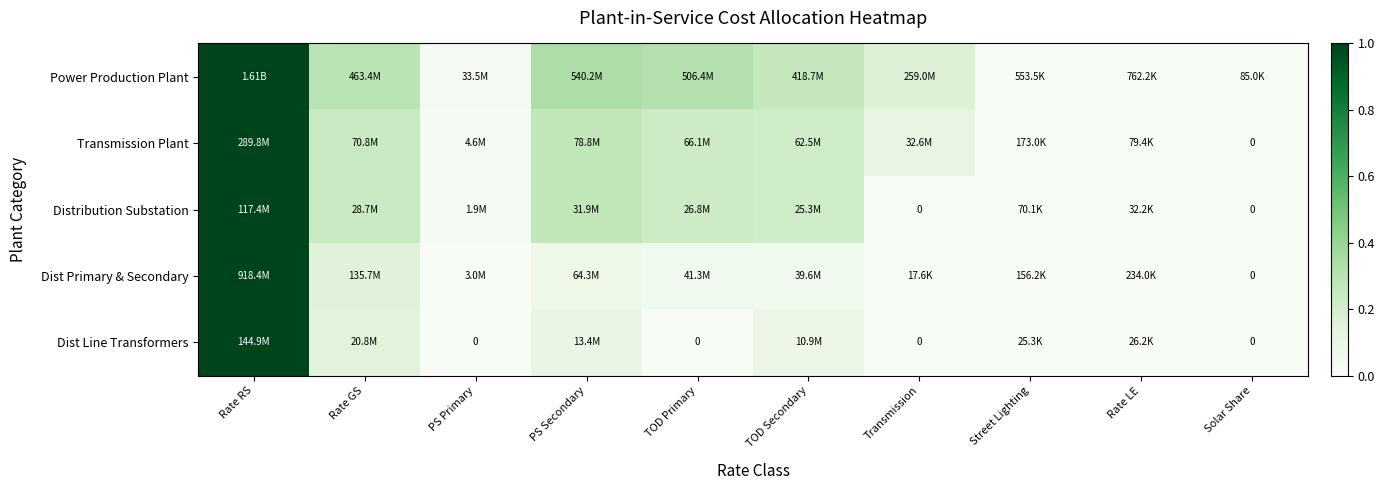

Is it true that Transmission Plant equals 0.0 at Rate LE?

False